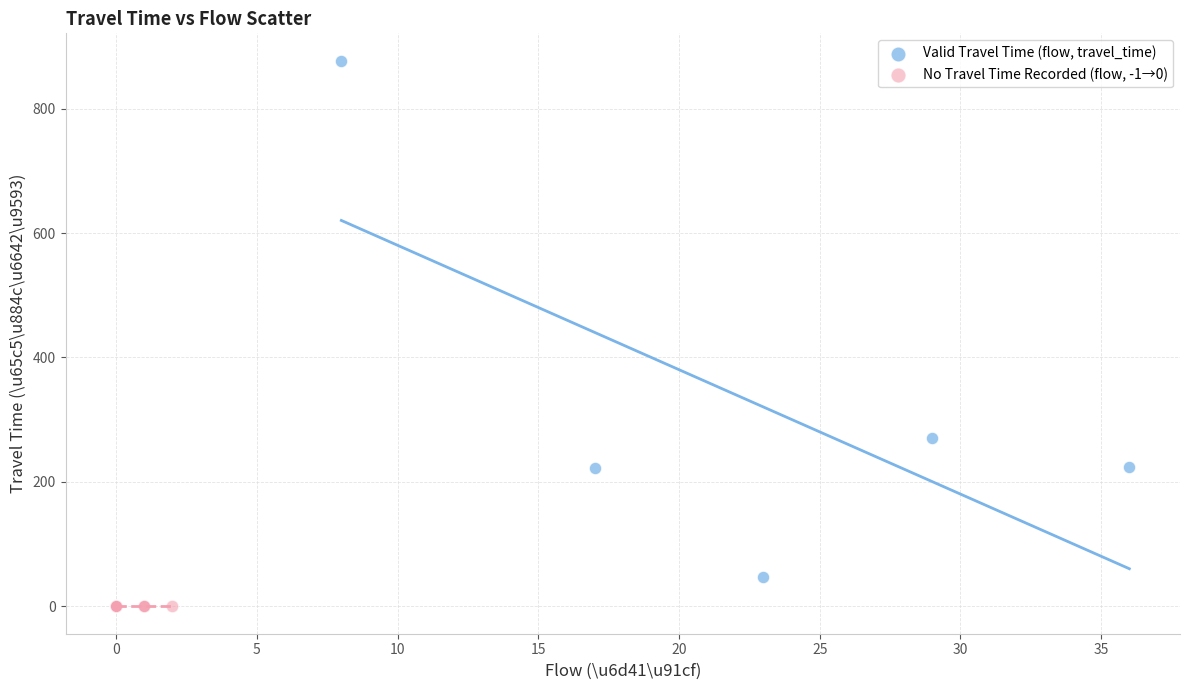

Which series reaches the minimum Y coordinate?

No Travel Time Recorded (flow, -1→0)